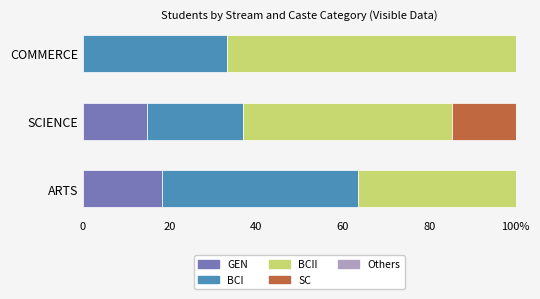

Which series has the largest total across all categories?

BCII